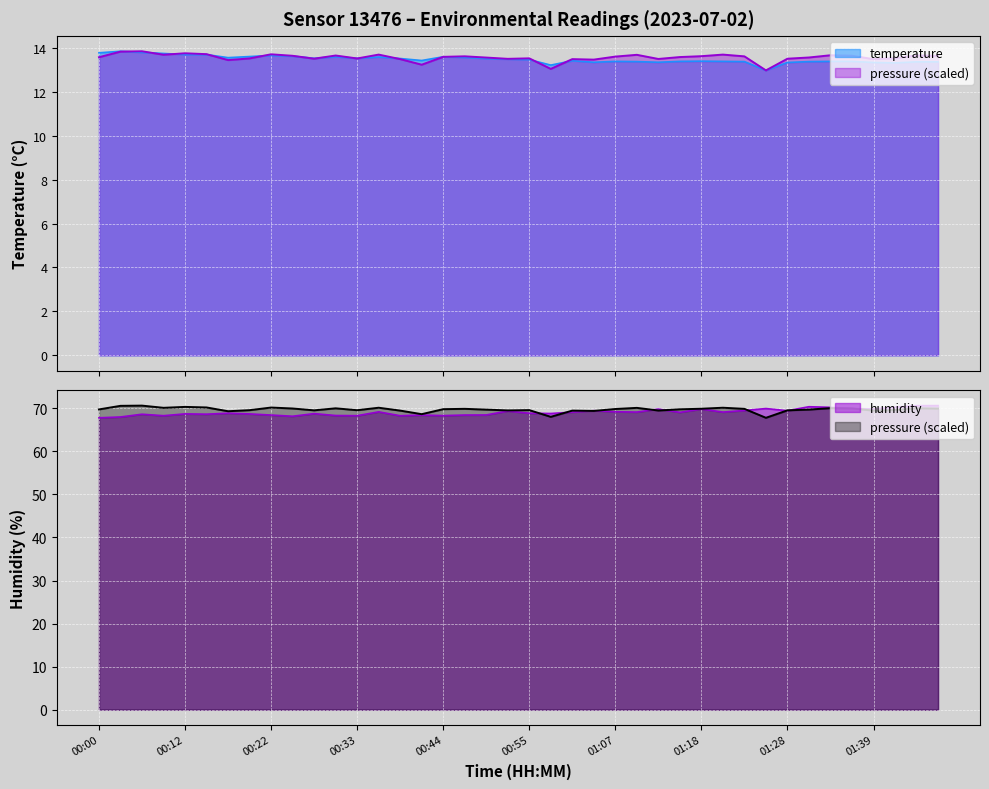

True or false: humidity and pressure cross at least once.

False